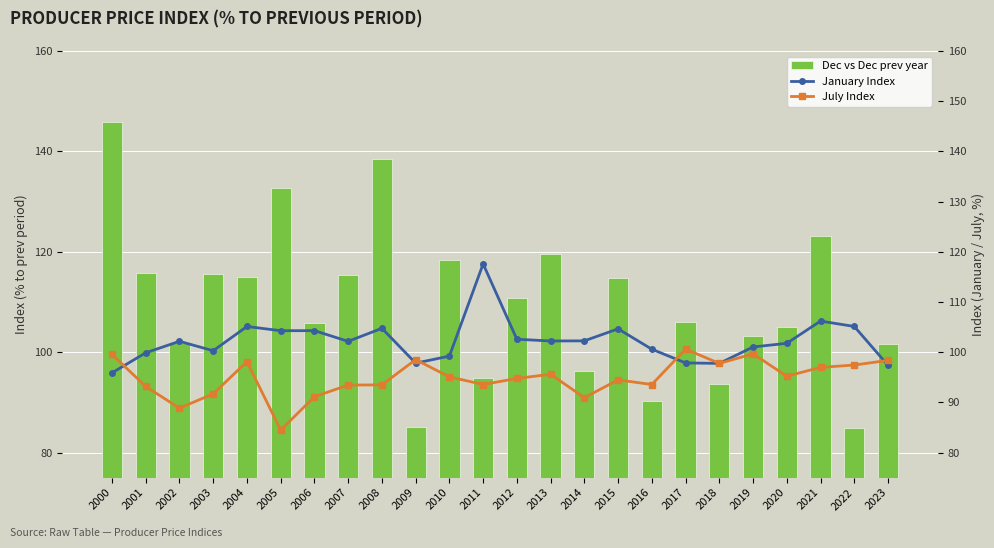

Rank the series at 2007 from highest to lowest value.

Dec vs Dec prev year, January Index, July Index